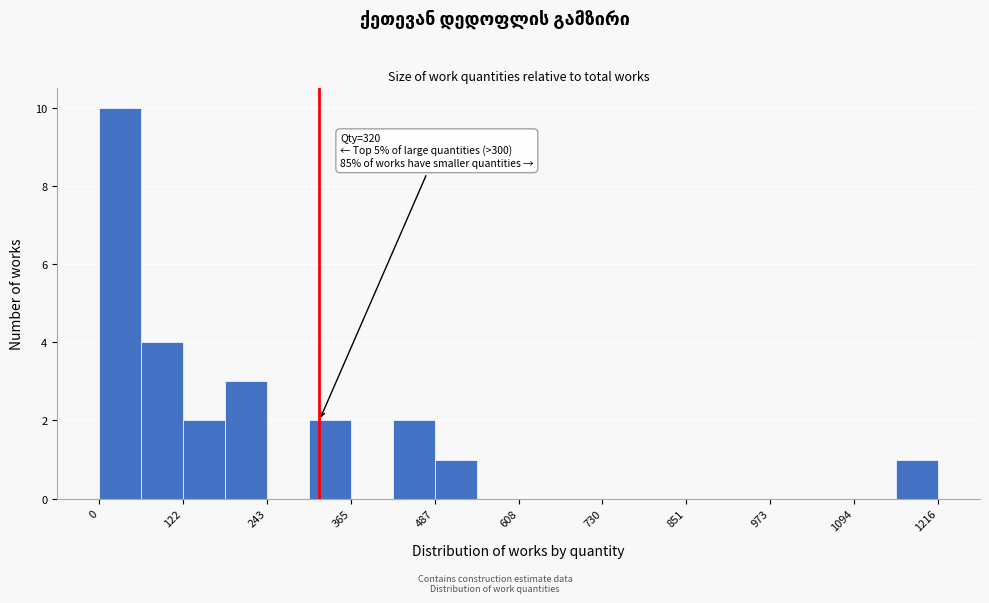

Read against the x-axis, roughly where is the centre of the tallest bar?

40